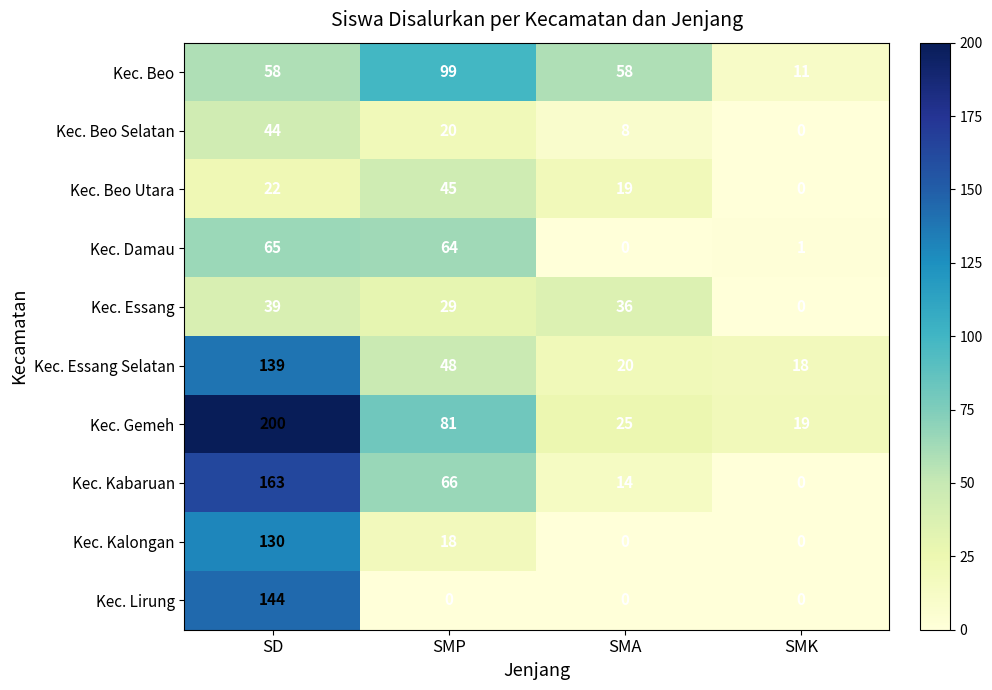

Which series has the largest total across all categories?

Kec. Gemeh